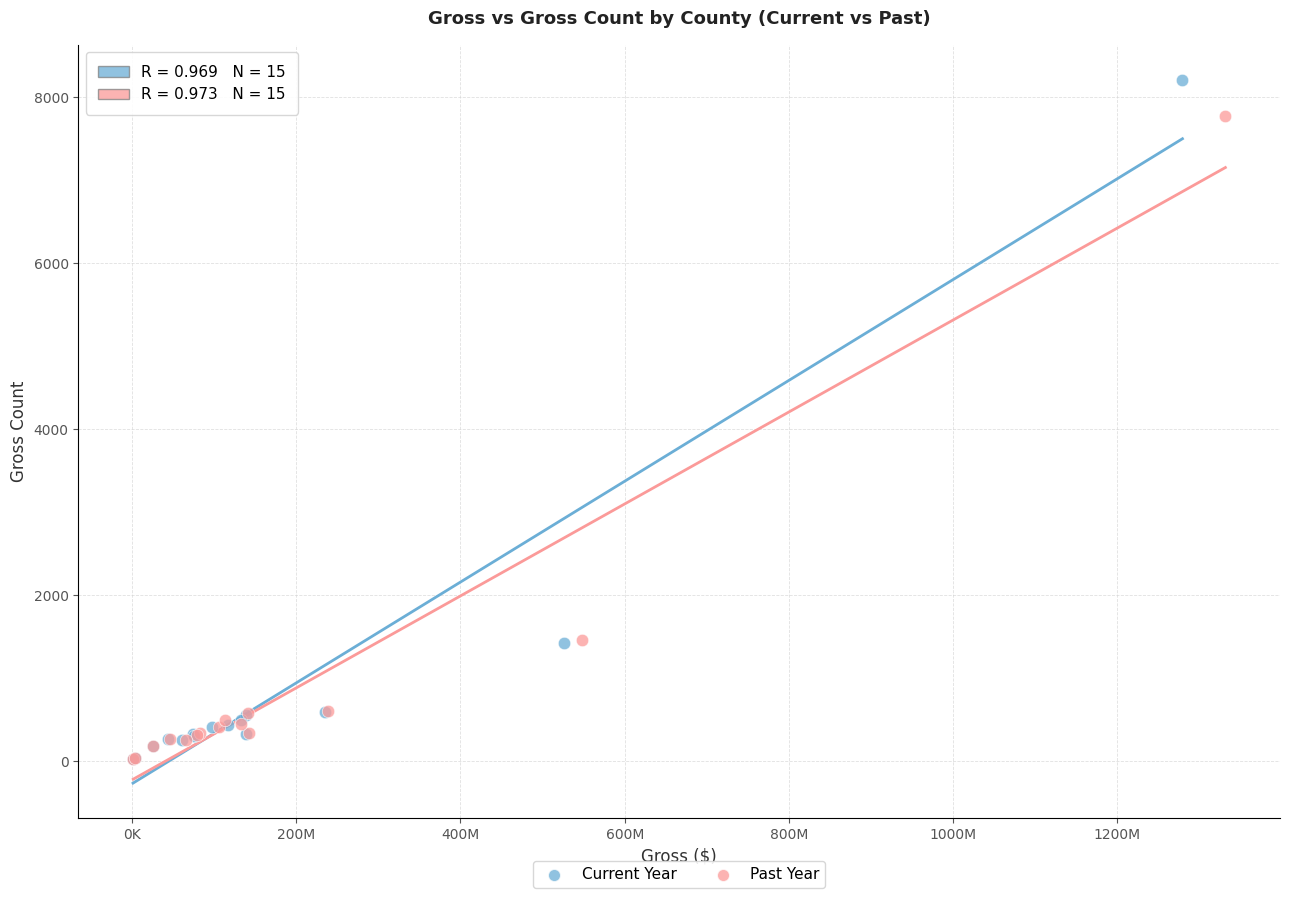

Which series has the widest spread of Y values?

Current Year